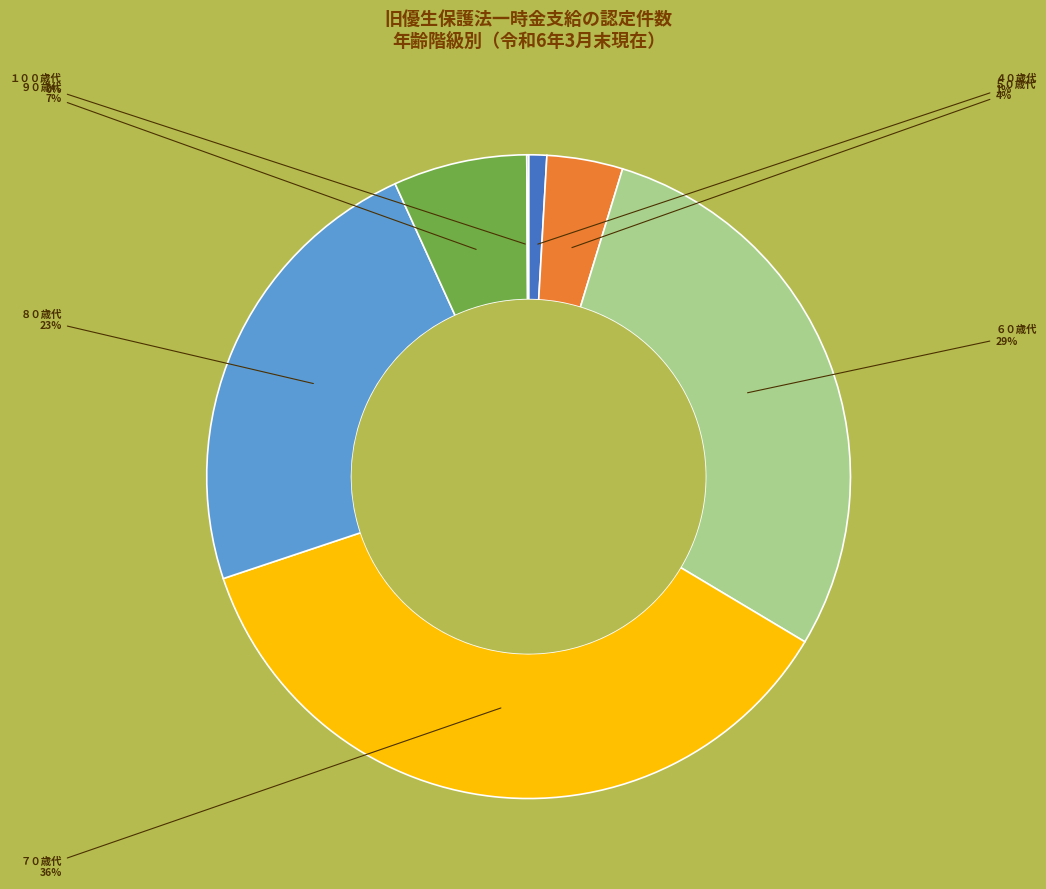

Does any single category account for the majority?

No